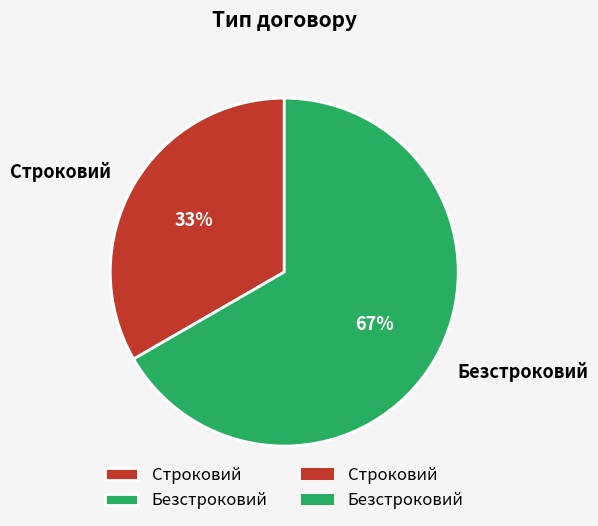

To the nearest percent, what percentage of the pie is Строковий?

33%